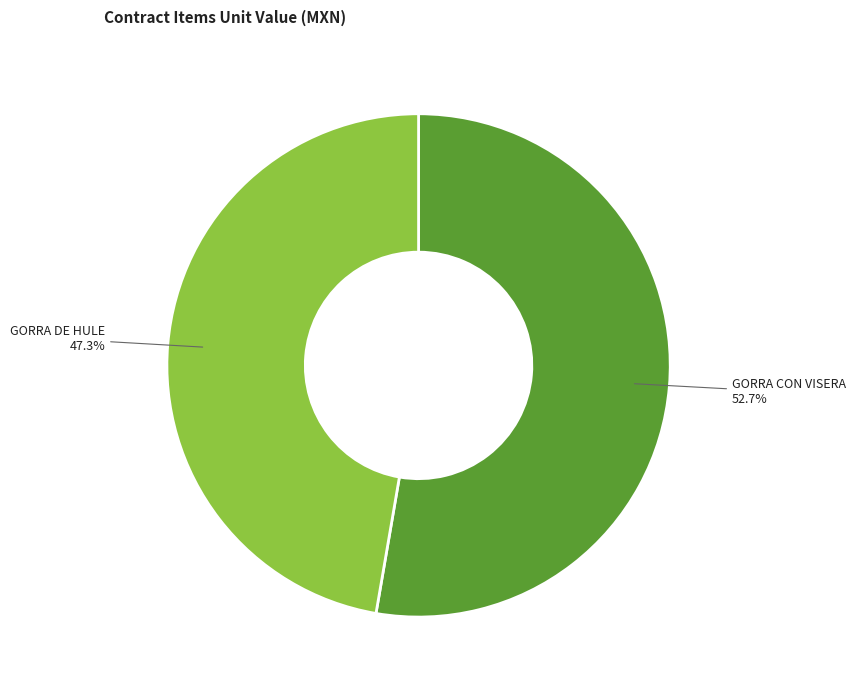

The GORRA DE HULE slice represents 47% of the pie. True or false?

True